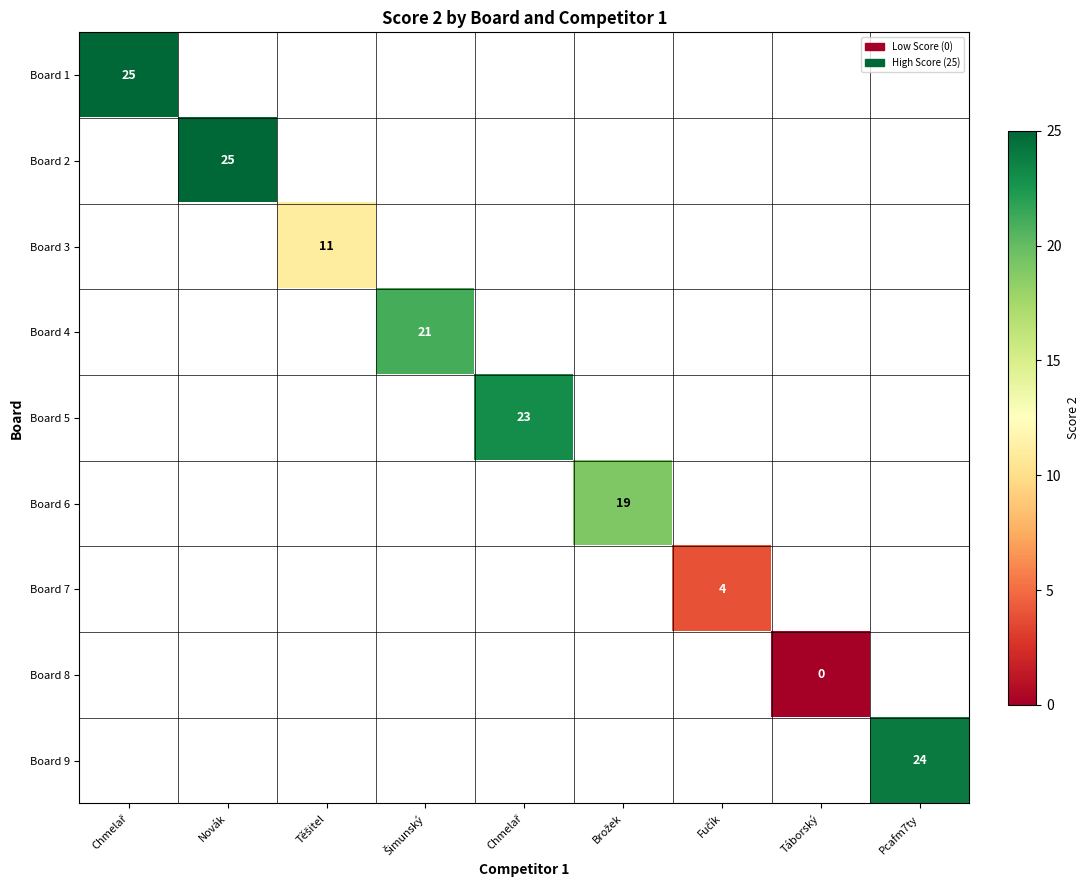

At which category does the chart reach its minimum across all series?

Táborský